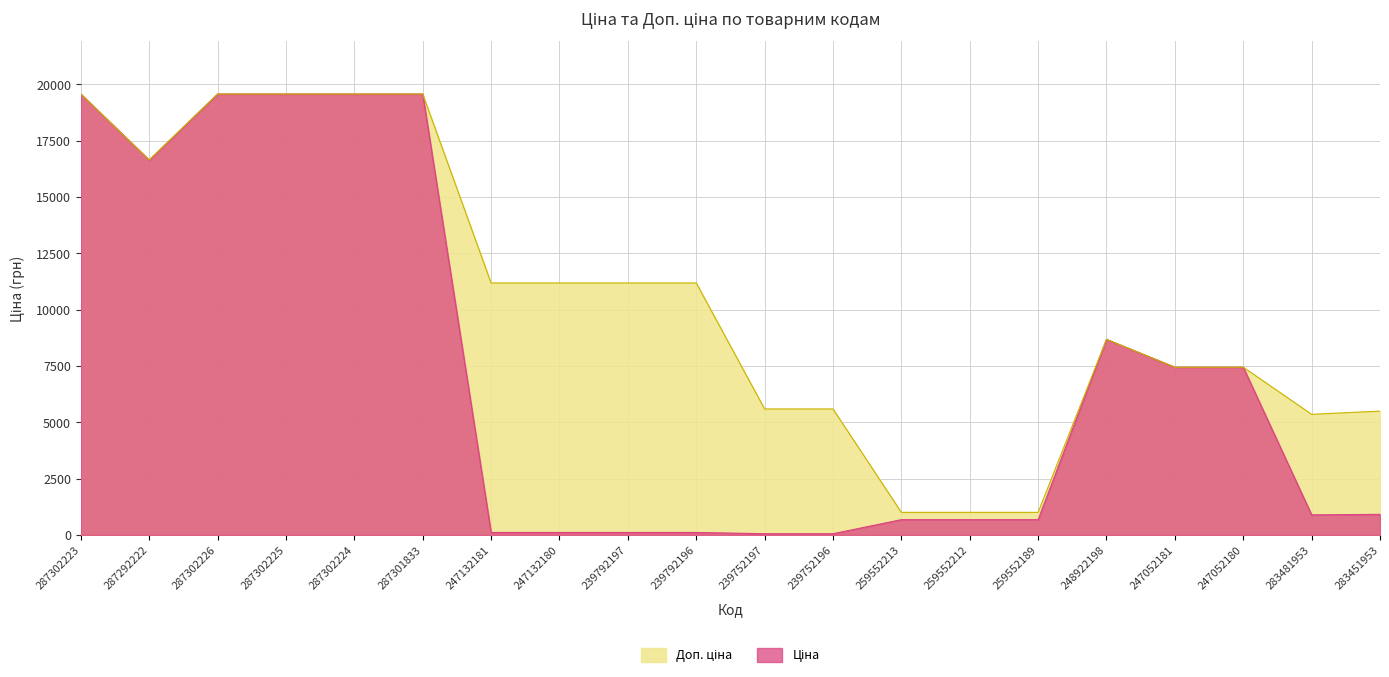

True or false: Доп. ціна has more than 0 points higher than both neighbors.

True